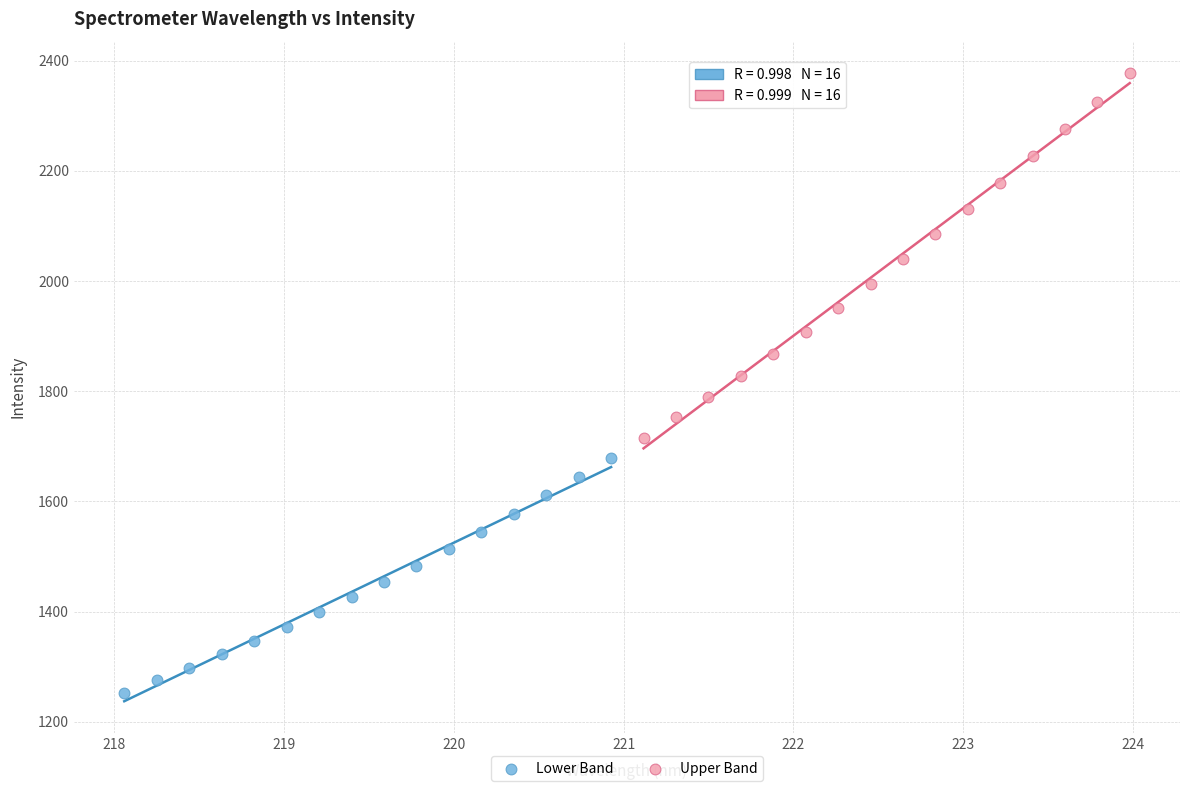

What are all the series names shown in the legend?

Lower Band, Upper Band